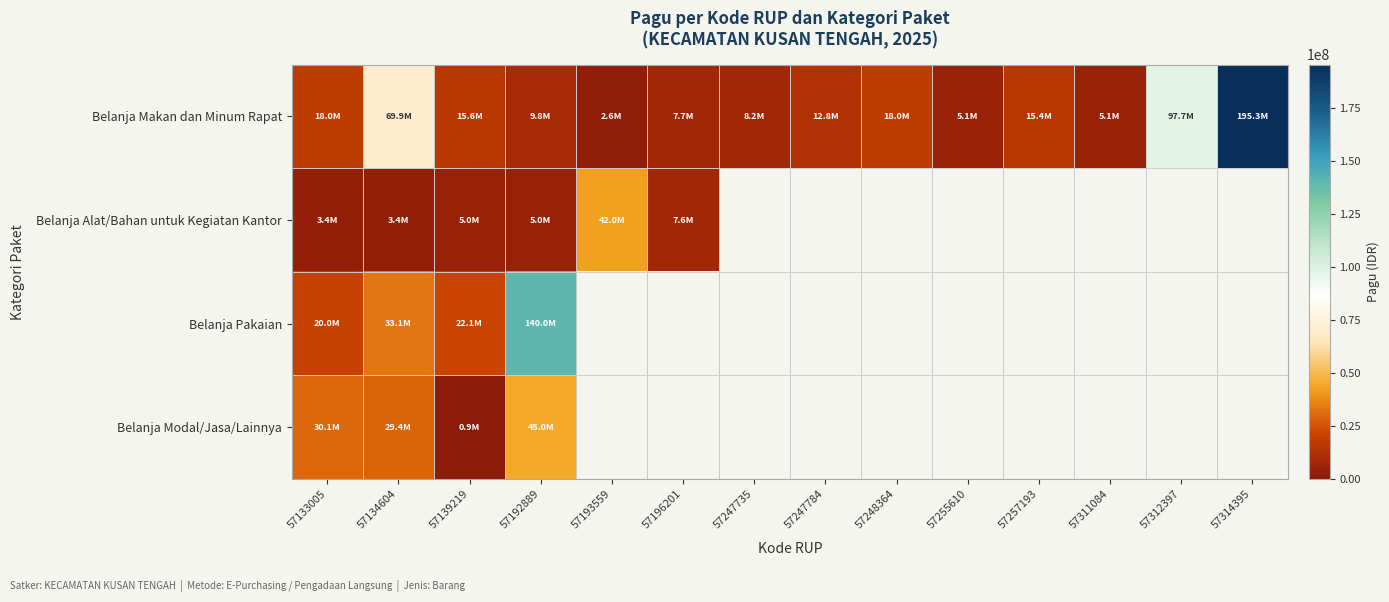

What is the smallest value displayed?

869500.0